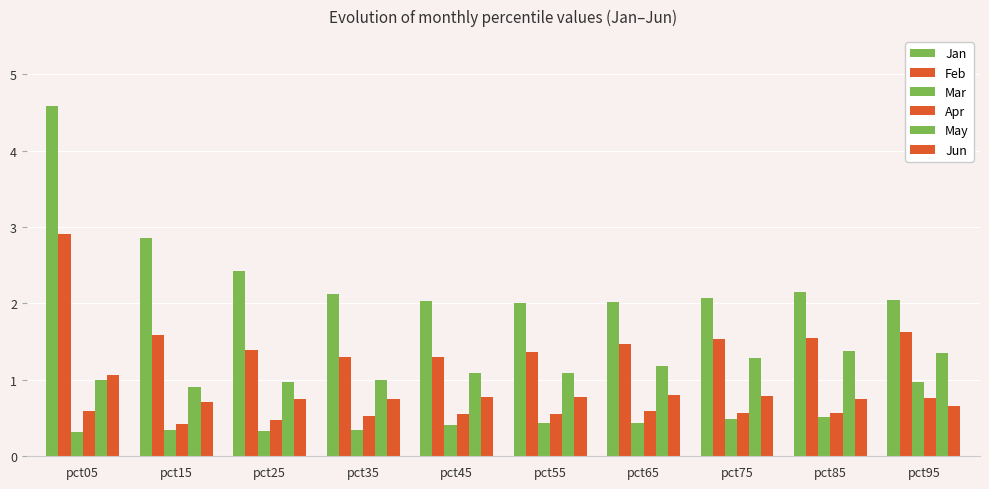

At which label is Mar closest to 0?

pct05